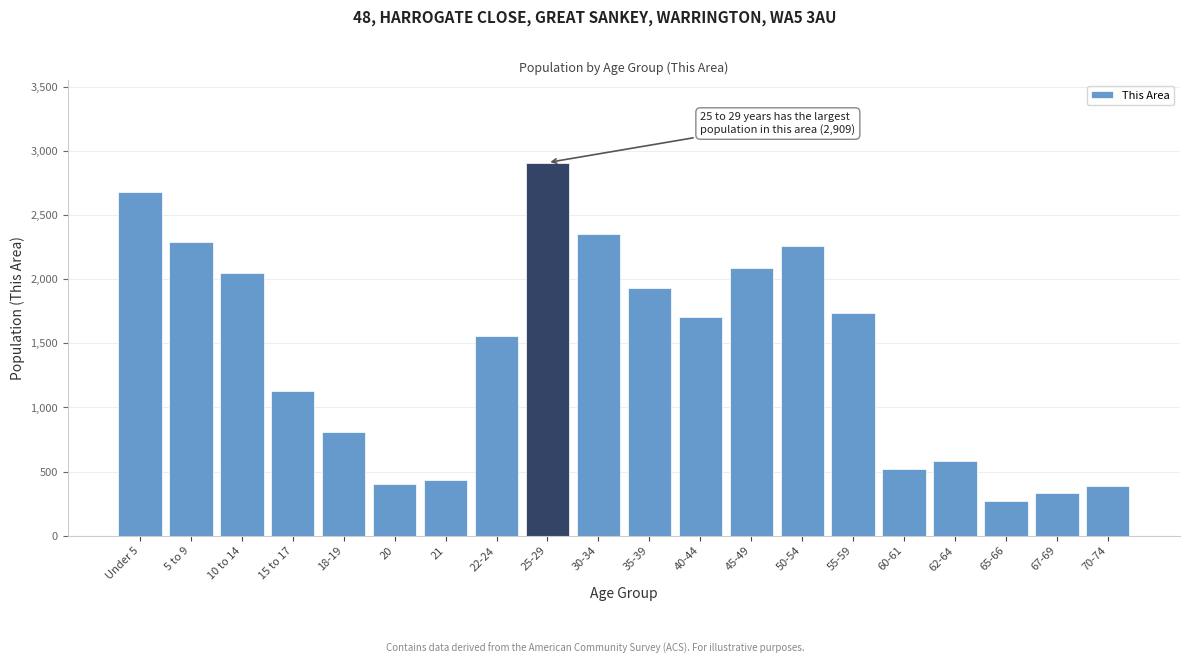

Reading left to right, extract all data points from this chart.

2677	2289	2049	1124	806	402	435	1556	2909	2349	1932	1706	2083	2256	1733	517	585	269	334	387